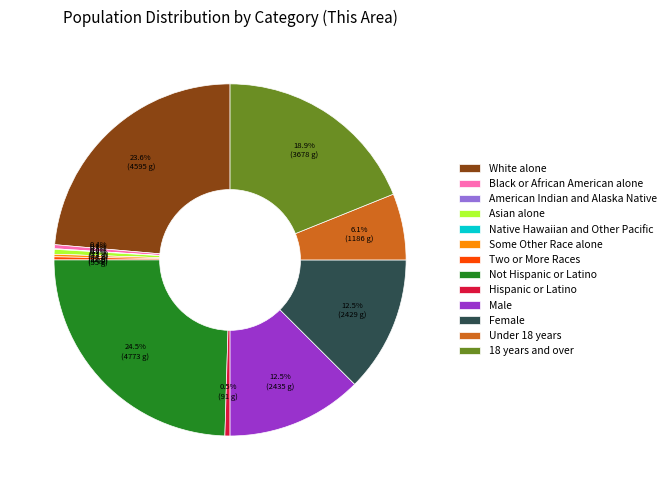

How many slices are in this pie chart?

13